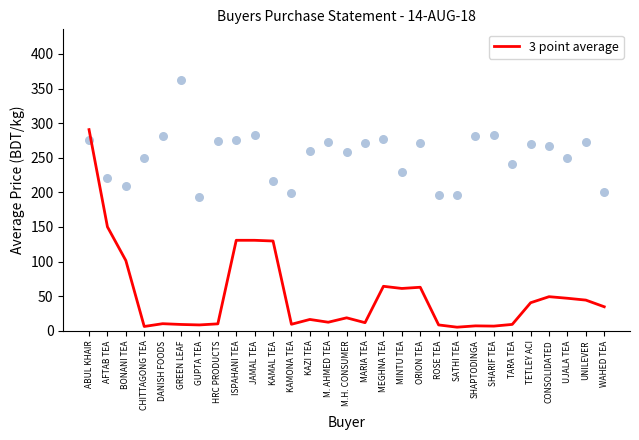

Which has a higher value, M. AHMED TEA or KAMAL TEA?

KAMAL TEA